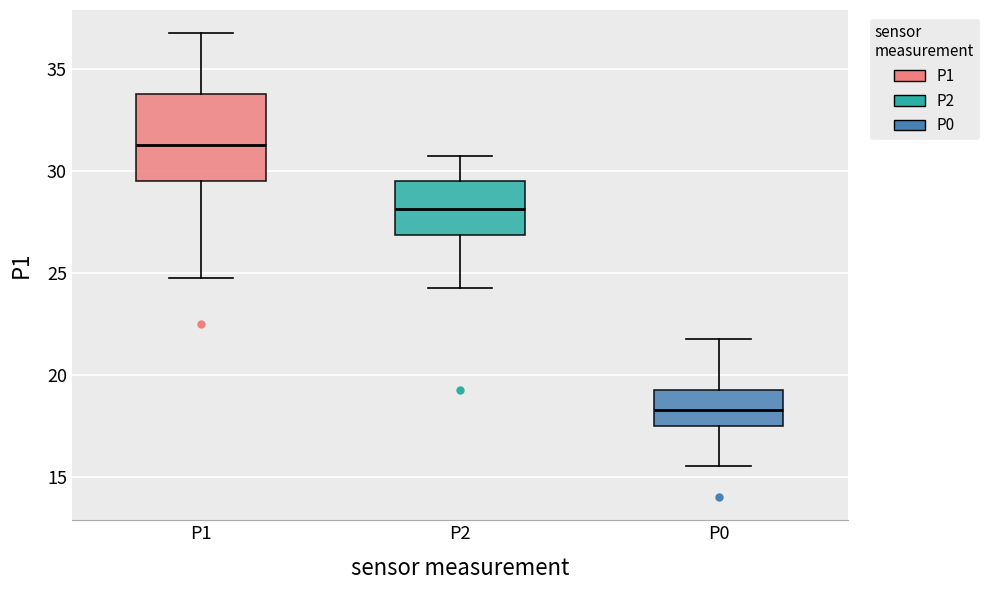

Reading left to right, read every box against the y-axis: the position of its median line, the range the box covers, and the ends of its whiskers. The values are not printed on the chart, so give them approximately, as read against the axis.

P1: median 31.5, box 29.5 to 34.0, whiskers 25.0 to 37.0
P2: median 28.0, box 27.0 to 29.5, whiskers 24.5 to 31.0
P0: median 18.5, box 17.5 to 19.5, whiskers 15.5 to 22.0